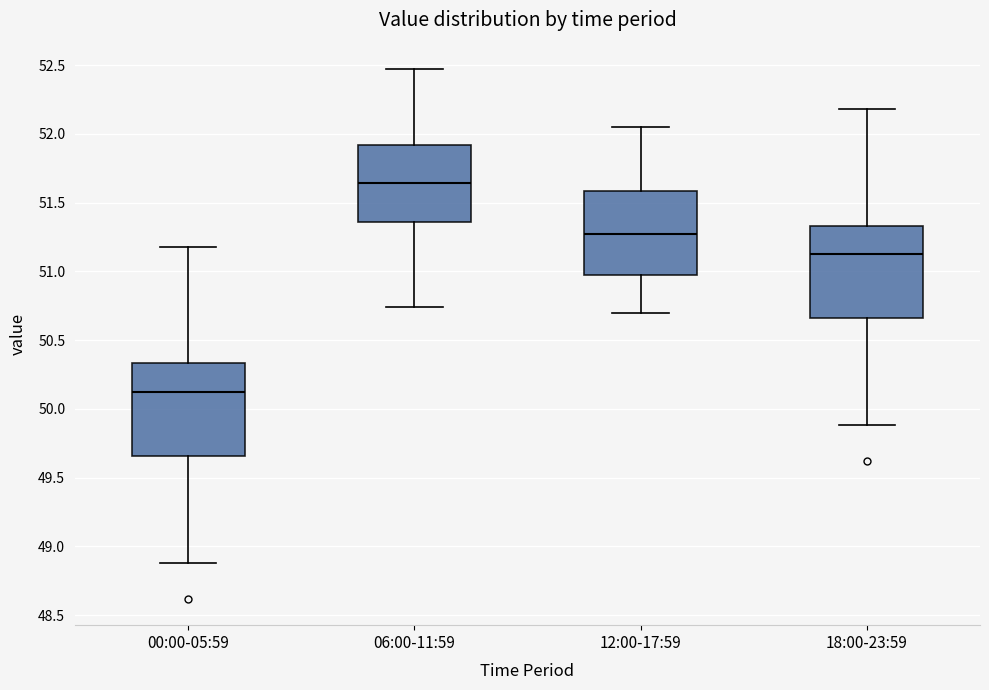

Reading left to right, transcribe this box plot: for each box, give where its median line is, the range the box spans, and where its two whiskers end, as read against the y-axis. The values are not printed on the chart, so give them approximately, as read against the axis.

00:00-05:59: median 50.15, box 49.65 to 50.35, whiskers 48.90 to 51.20
06:00-11:59: median 51.65, box 51.35 to 51.90, whiskers 50.75 to 52.45
12:00-17:59: median 51.30, box 51.00 to 51.60, whiskers 50.70 to 52.05
18:00-23:59: median 51.15, box 50.65 to 51.35, whiskers 49.90 to 52.20